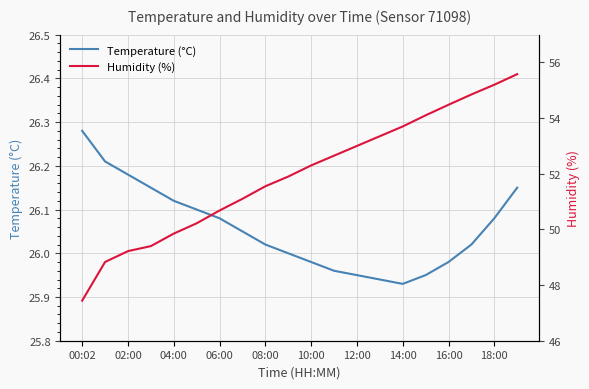

Which category has the highest value in the Temperature (°C) series?

00:02